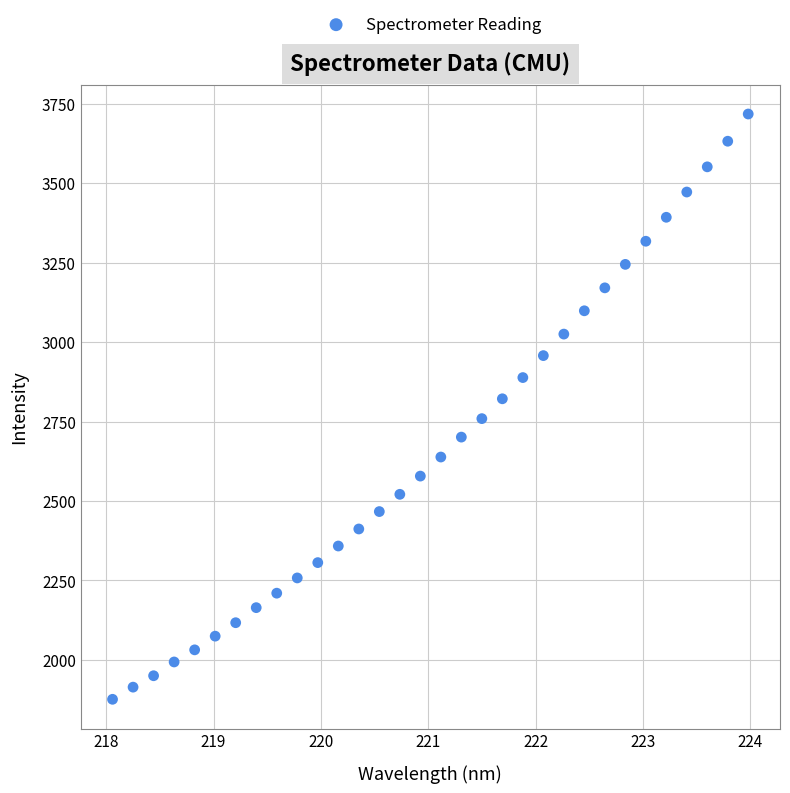

What is the range of Y values (max minus min)?

1842.2